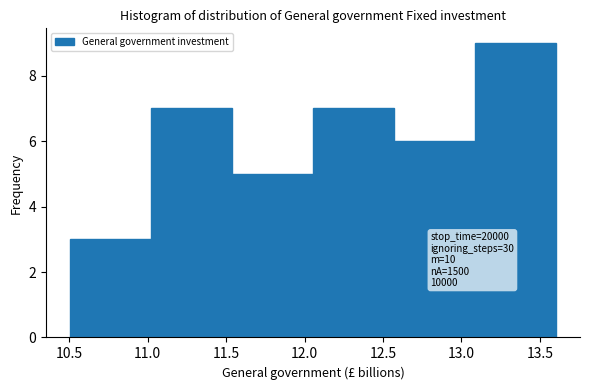

Which range on the x-axis has the tallest bar?

13.10 to 13.60